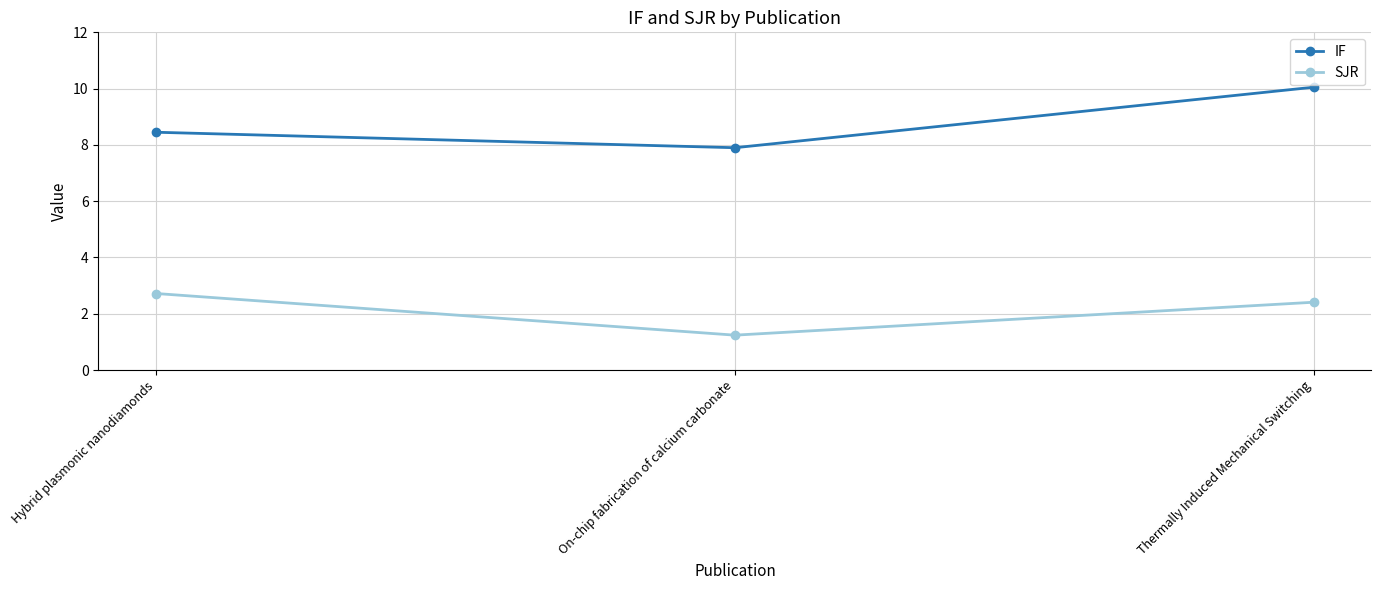

Read the SJR value at Hybrid plasmonic nanodiamonds.

2.7